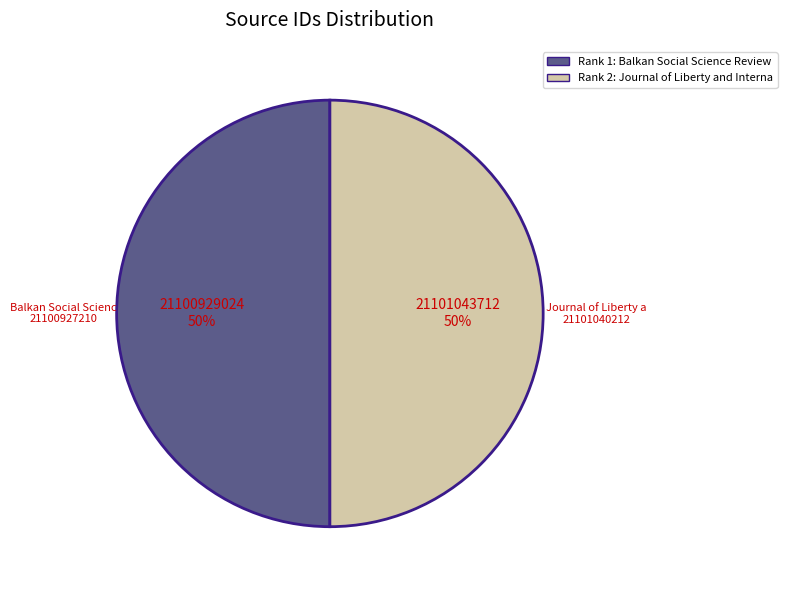

To the nearest percent, what is the average slice percentage?

50%